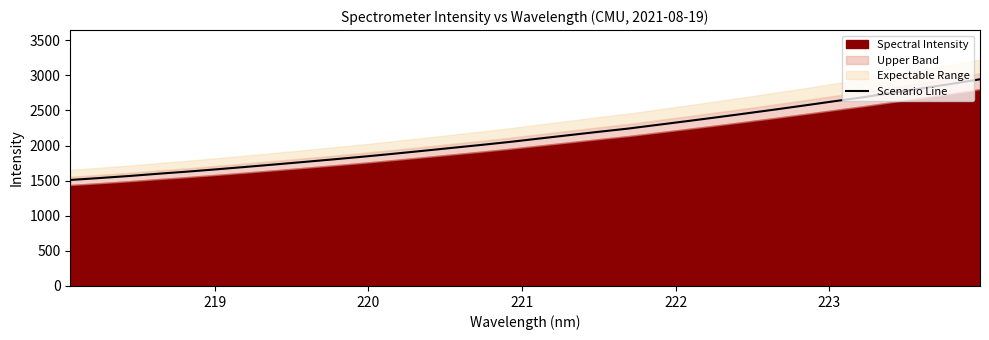

What is the lowest value of the Scenario Line series?

1509.3